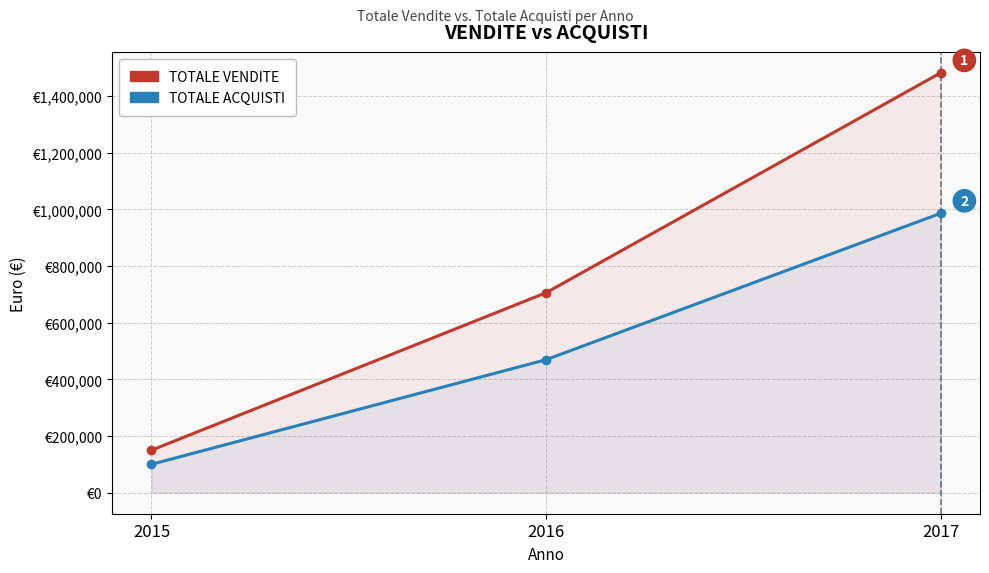

What is the maximum value for TOTALE VENDITE?

1482000